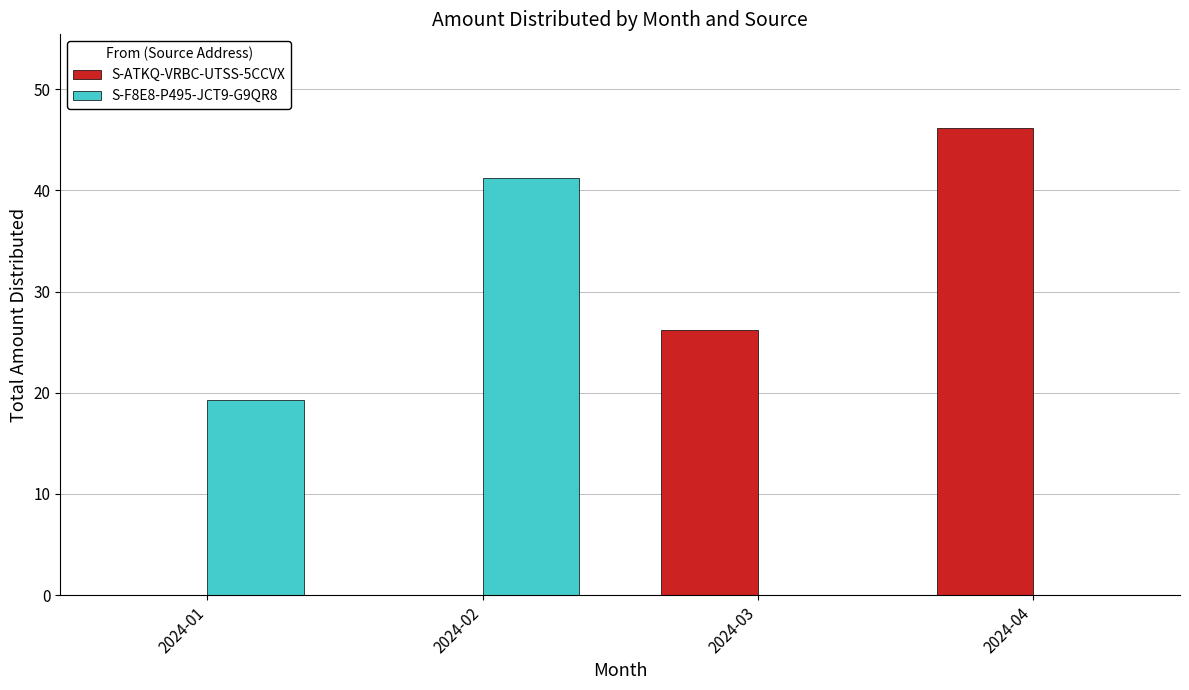

What is the average value of the S-ATKQ-VRBC-UTSS-5CCVX series?

18.1